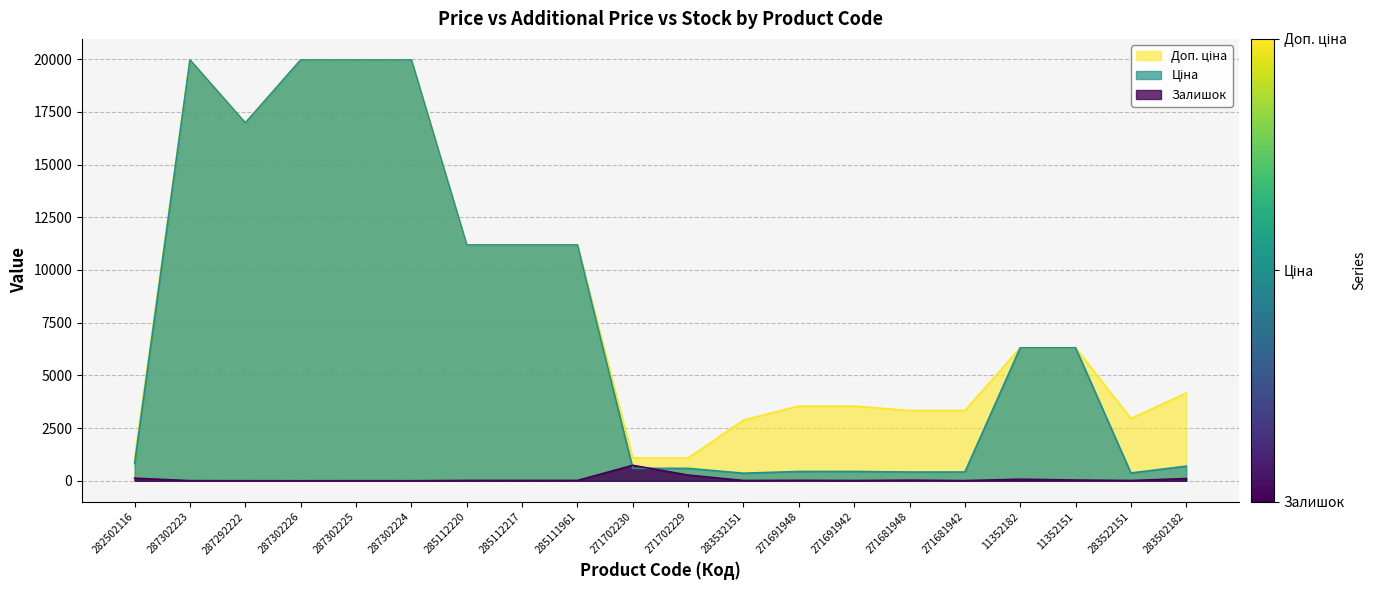

What is the difference between the maximum and second lowest values in the Доп. ціна series?

18882.5